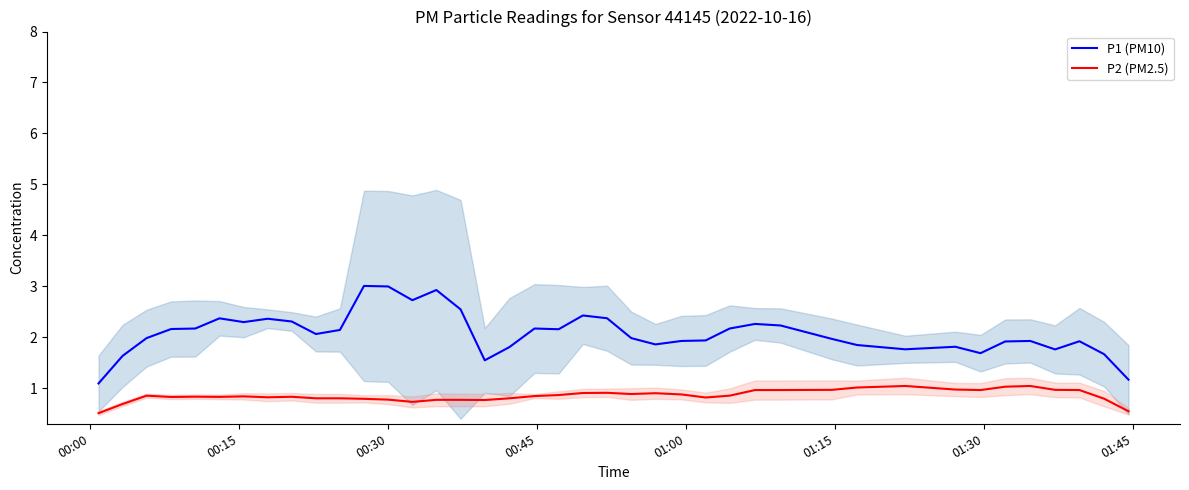

True or false: P2 (PM2.5) and P1 (PM10) intersect in this chart.

False